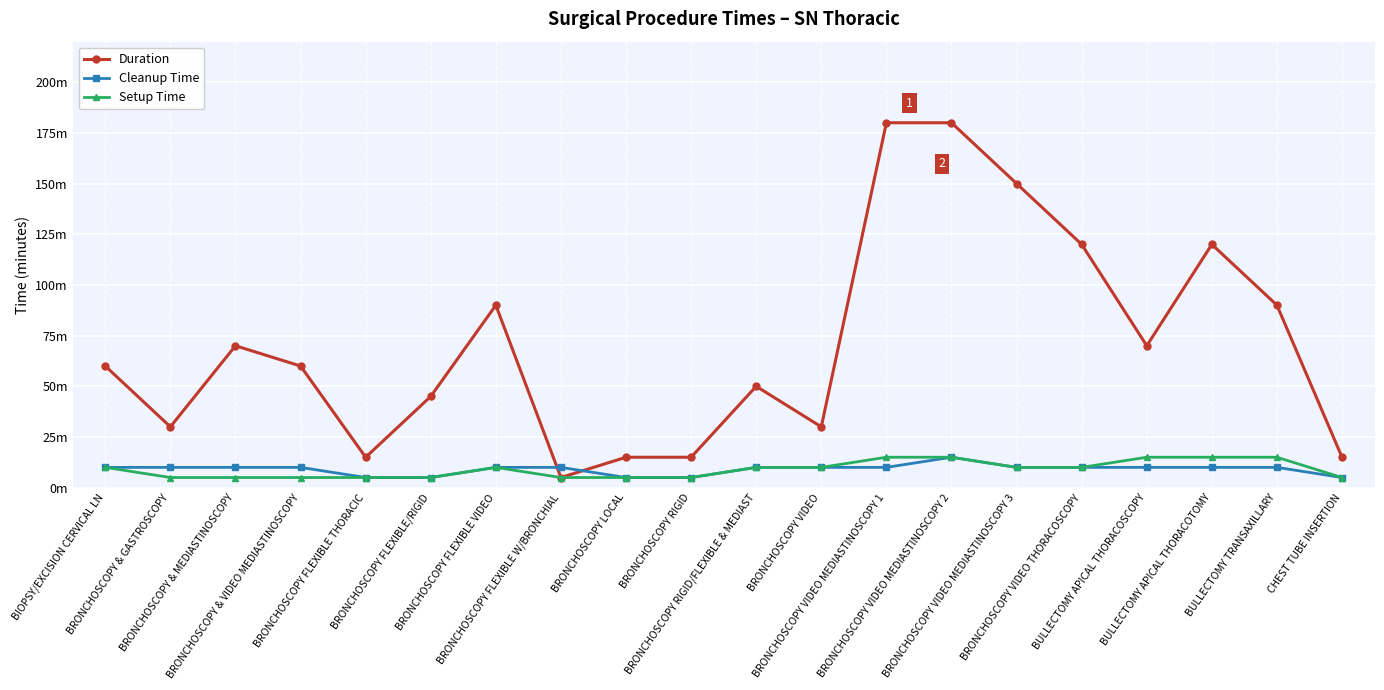

The value of Setup Time at BRONCHOSCOPY & VIDEO MEDIASTINOSCOPY is 5. True or false?

True